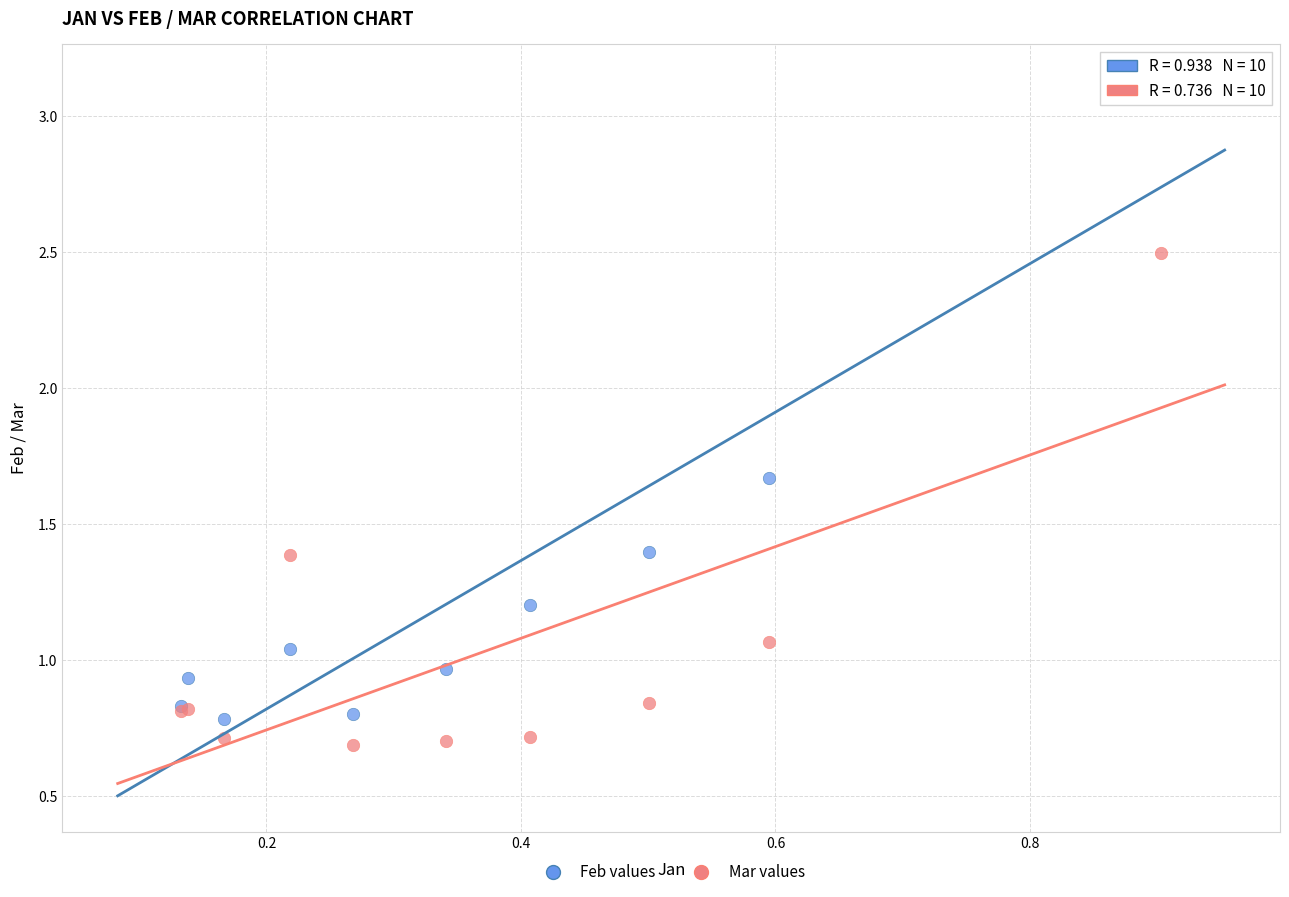

Which series reaches the maximum Y coordinate?

Feb values